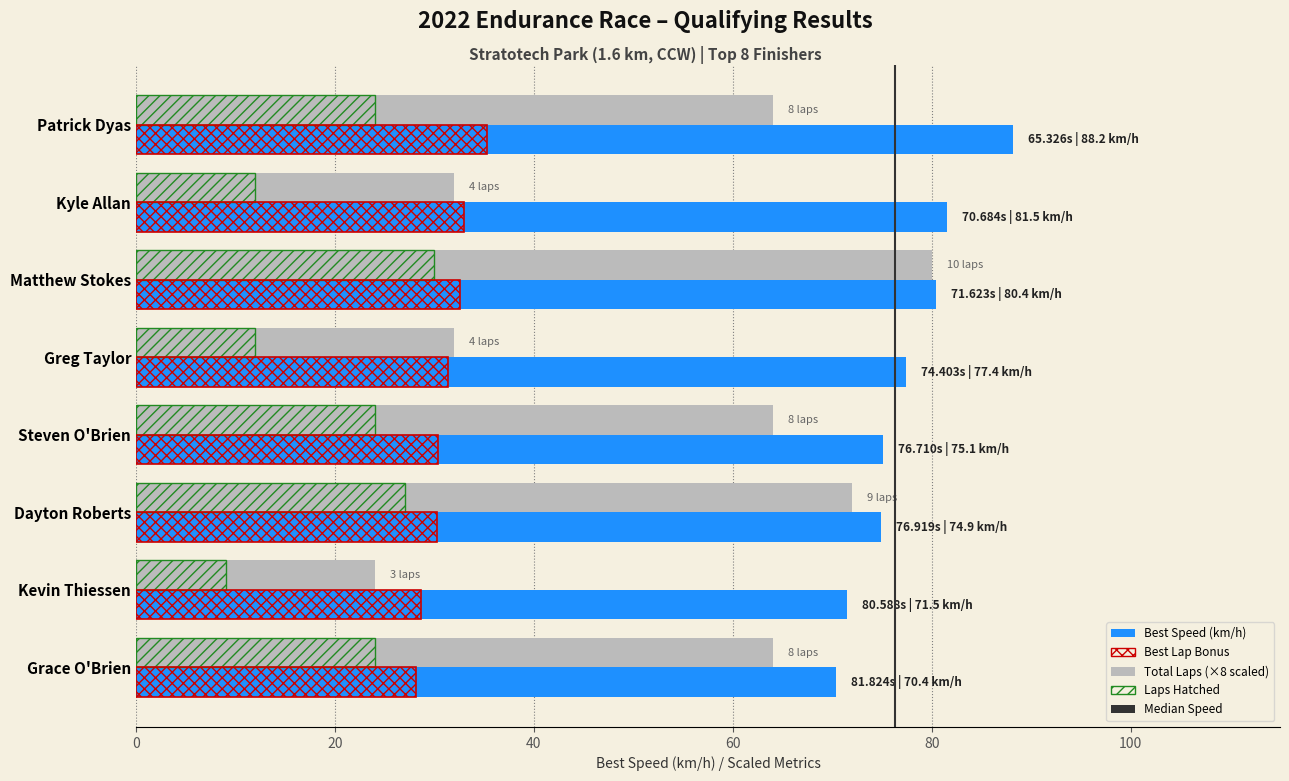

How many categories are shown in the chart?

8